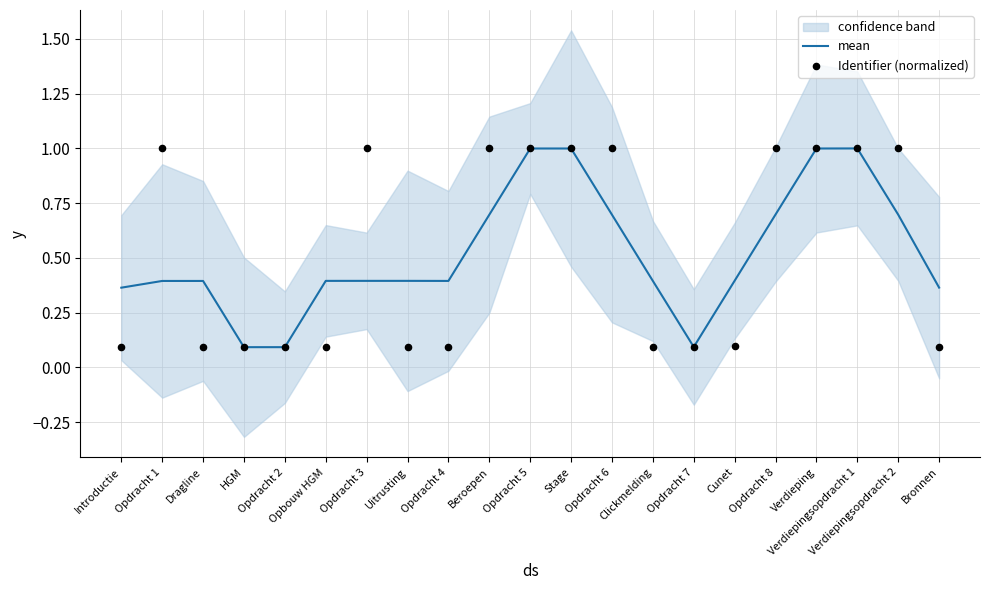

At how many categories does at least one series exceed 0?

21